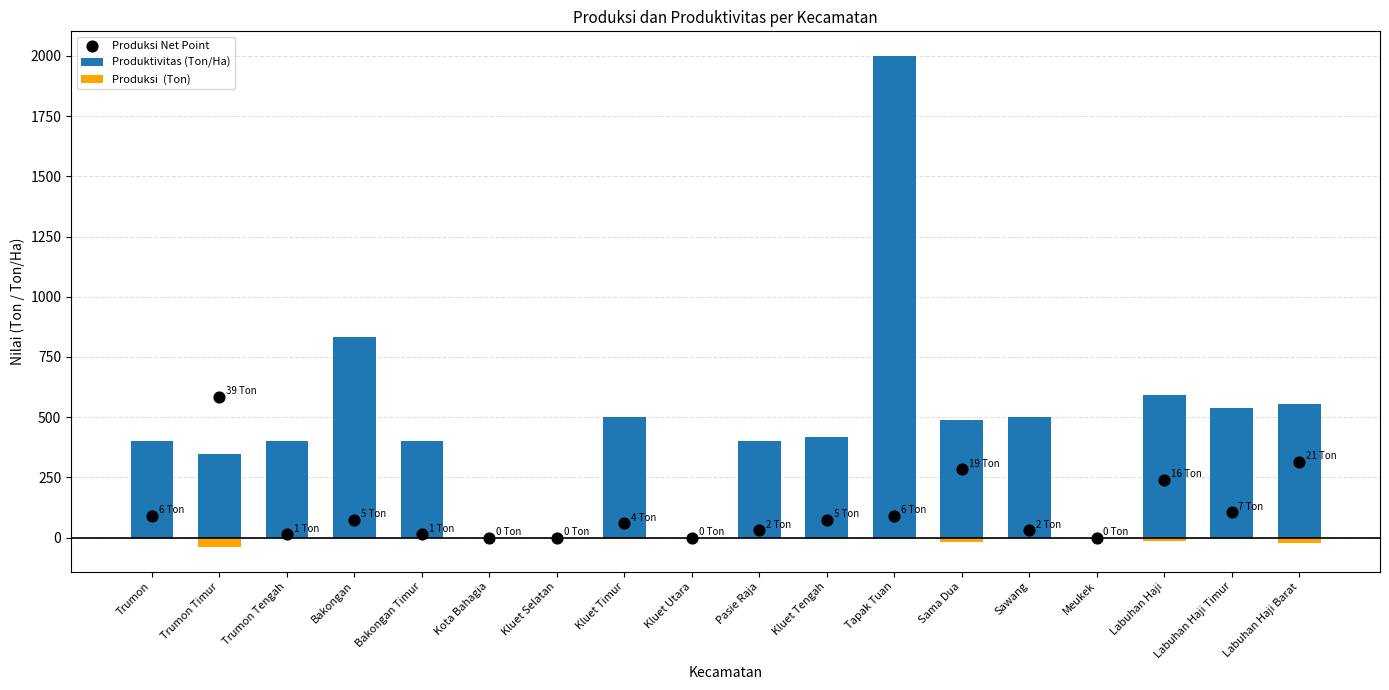

What are all the series names shown in the legend?

Produktivitas (Ton/Ha), Produksi  (Ton), Produksi Net Point